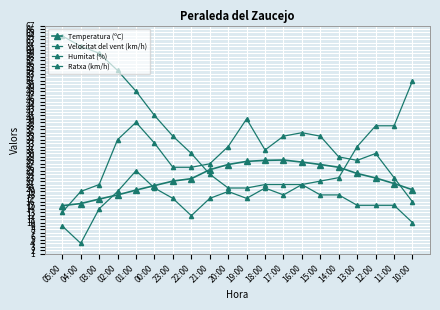

Which series ends up on top after the final intersection of Temperatura (ºC) and Ratxa (km/h)?

Temperatura (ºC)